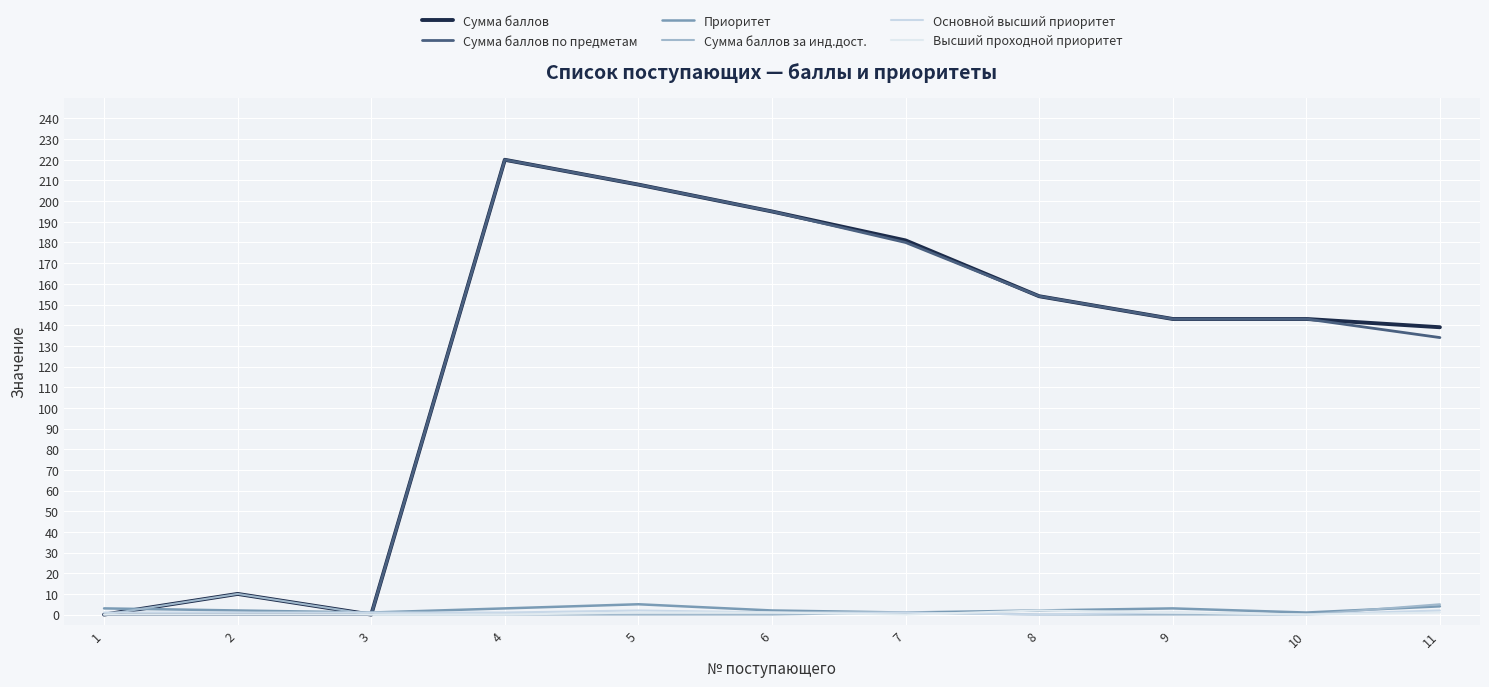

Between 1 and 9, which series saw the biggest shift?

Сумма баллов